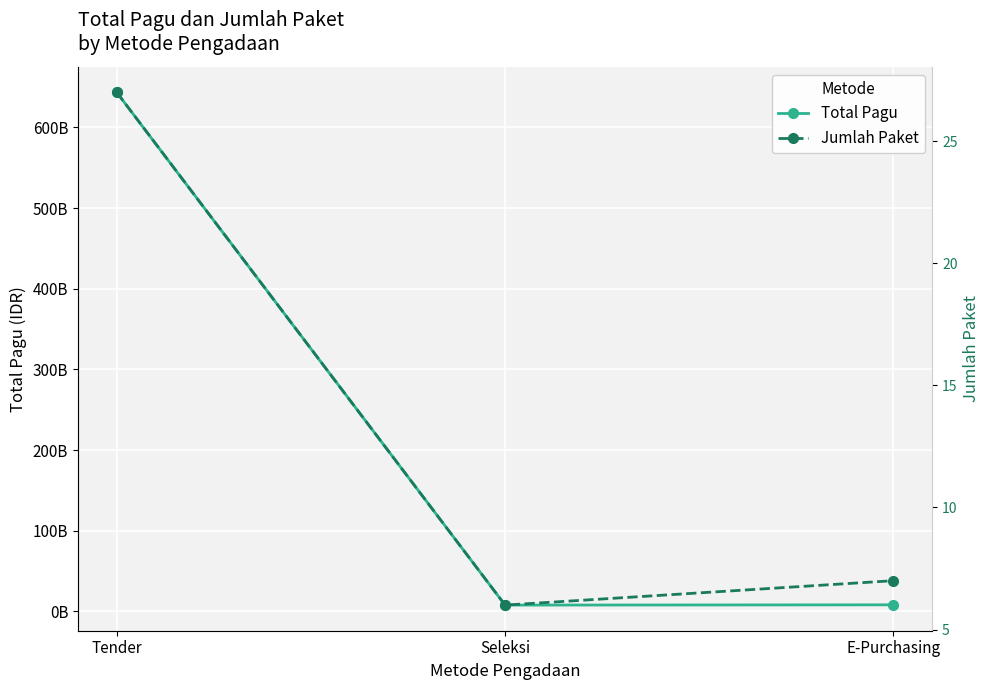

What is the difference between the second highest and minimum values in the Jumlah Paket series?

1